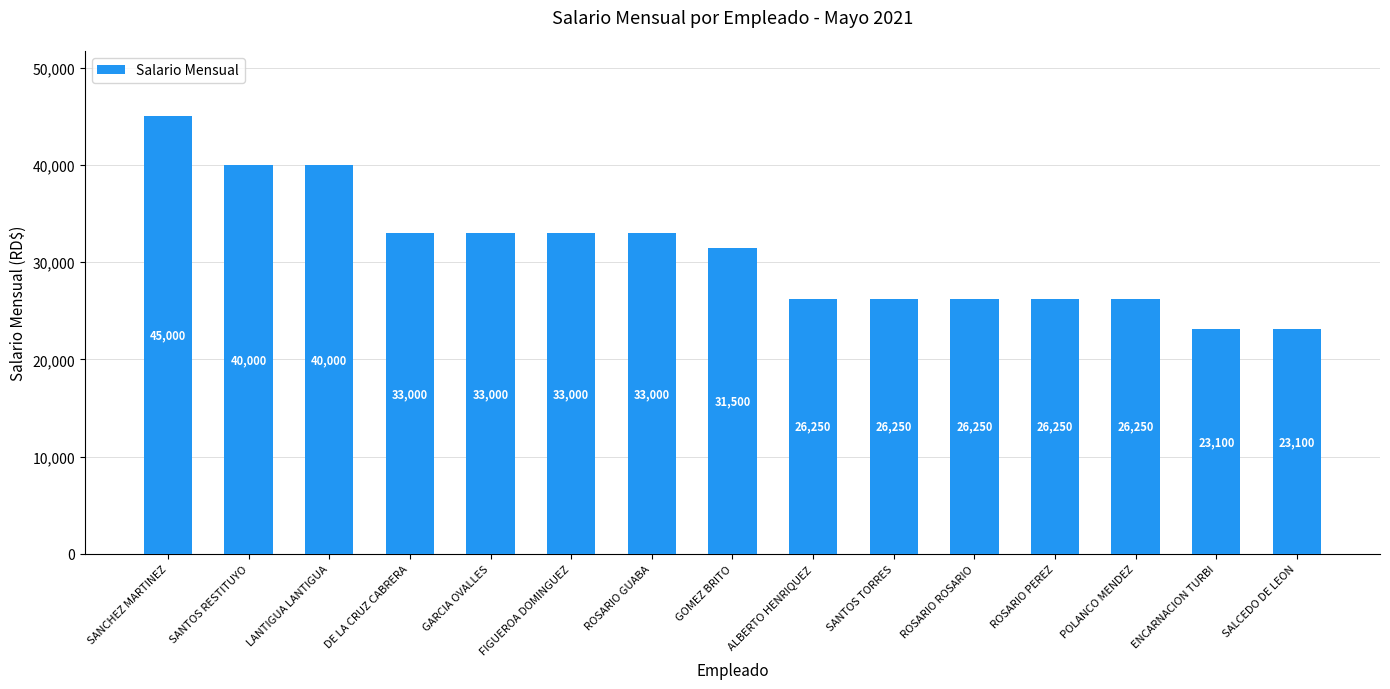

What is the label of the 4th bar from the left?

DE LA CRUZ CABRERA